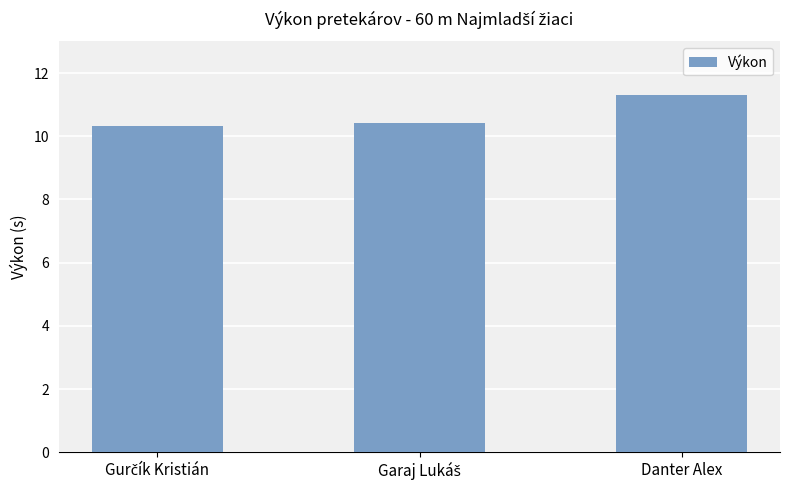

Are the bars grouped side by side (vs. stacked)?

No